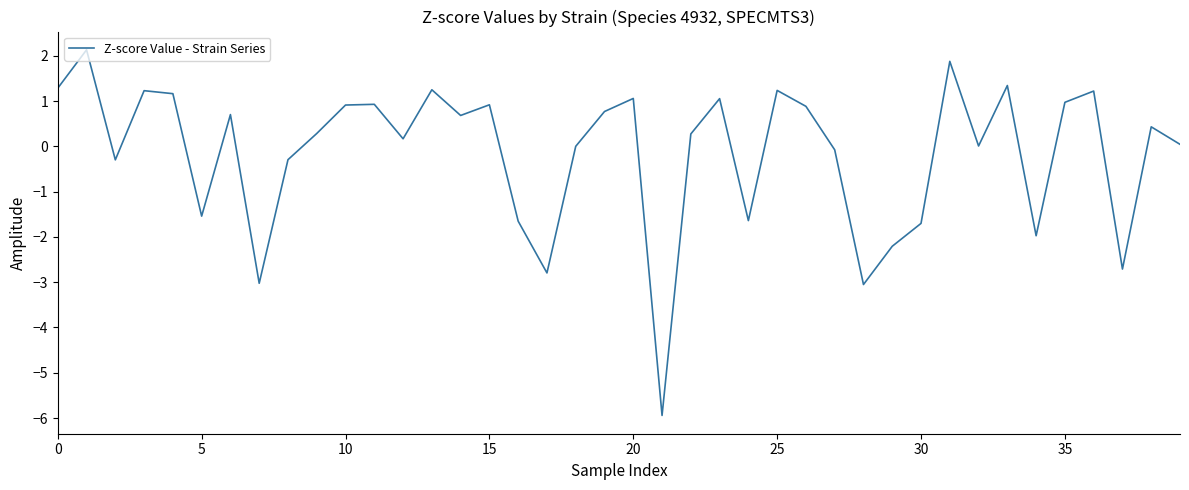

What is the smallest value displayed?

-5.9